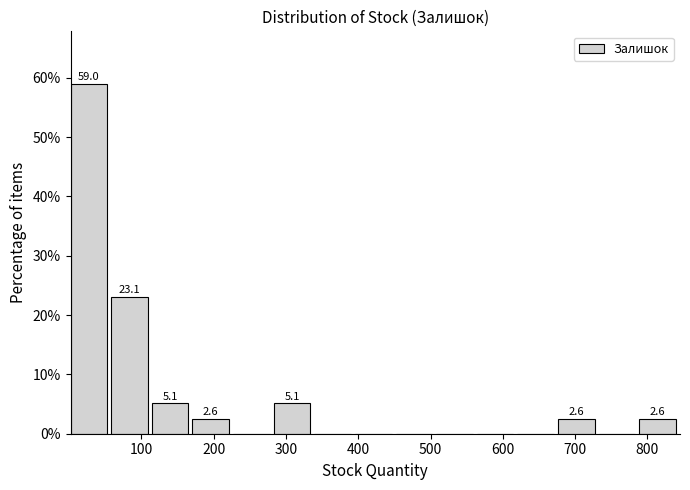

Over which range of the x-axis is the bar tallest?

0 to 60